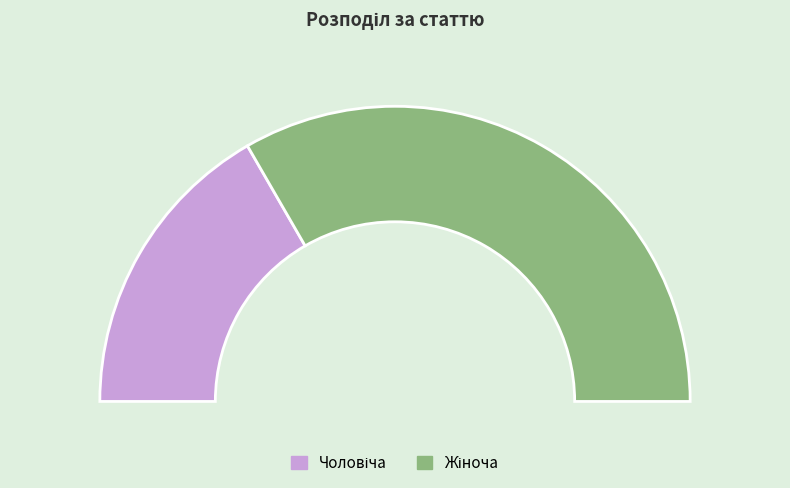

What is the change in value from Чоловіча to Жіноча?

+1